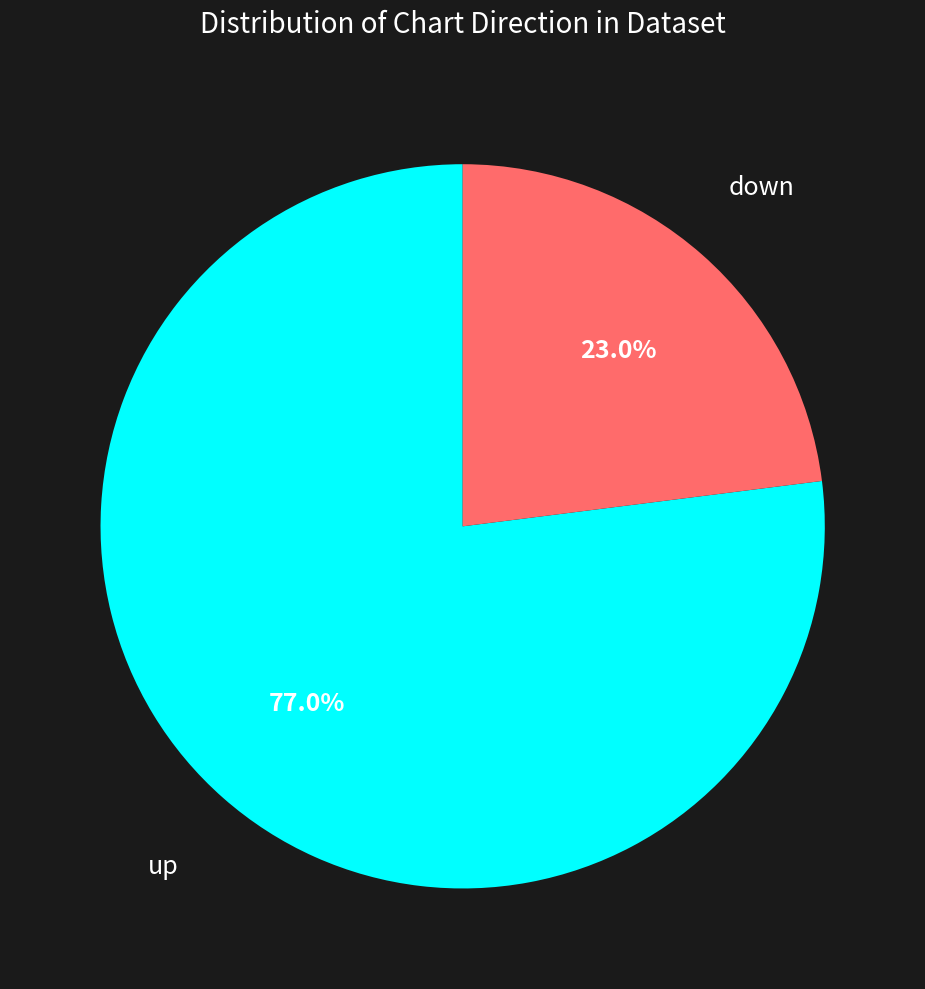

Does any single category account for the majority?

Yes